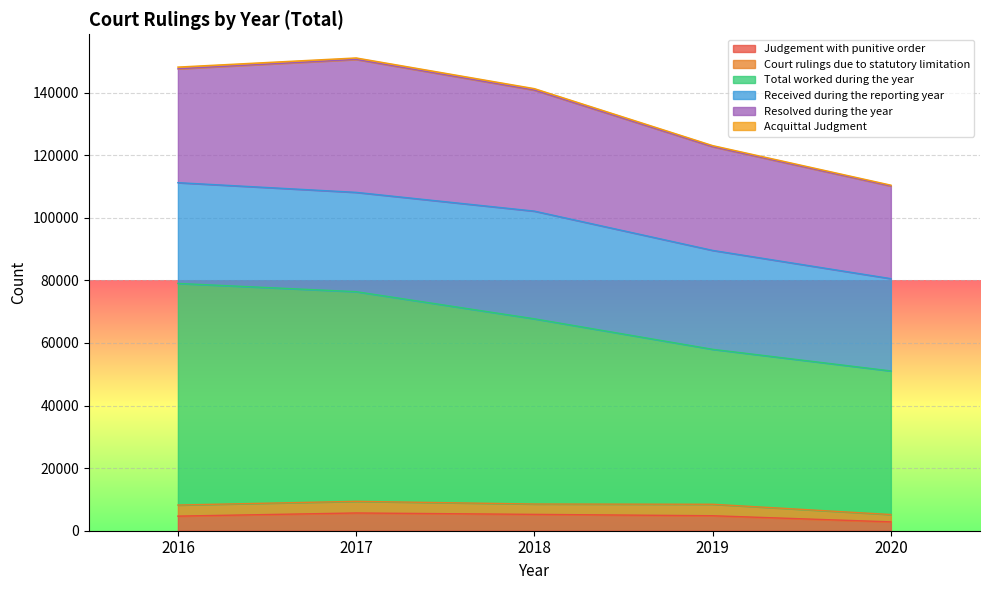

What is the highest value of the Judgement with punitive order series?

5672